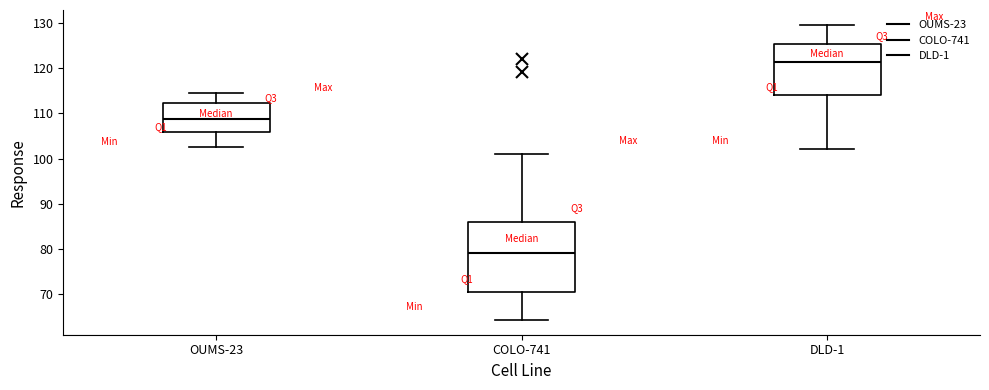

Which box is the tallest, from its lower edge to its upper edge?

COLO-741